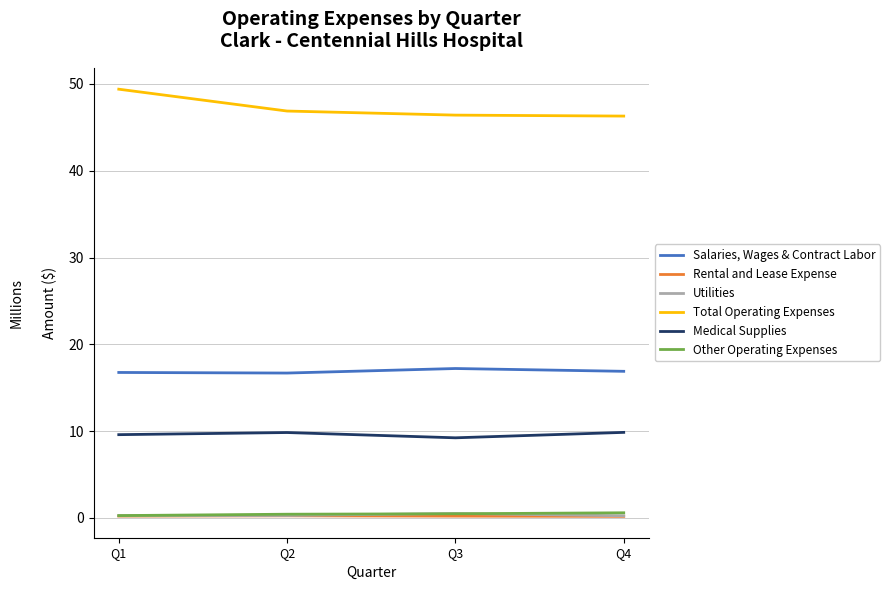

True or false: Rental and Lease Expense and Salaries, Wages & Contract Labor cross at least once.

False